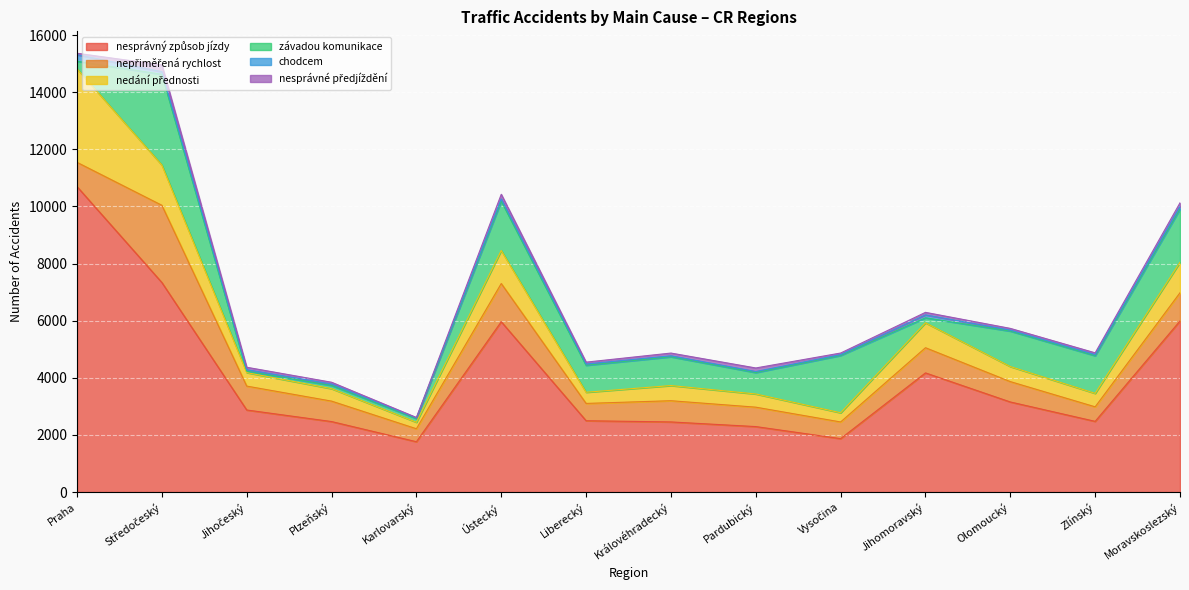

True or false: chodcem has a value of 18 at Plzeňský.

False